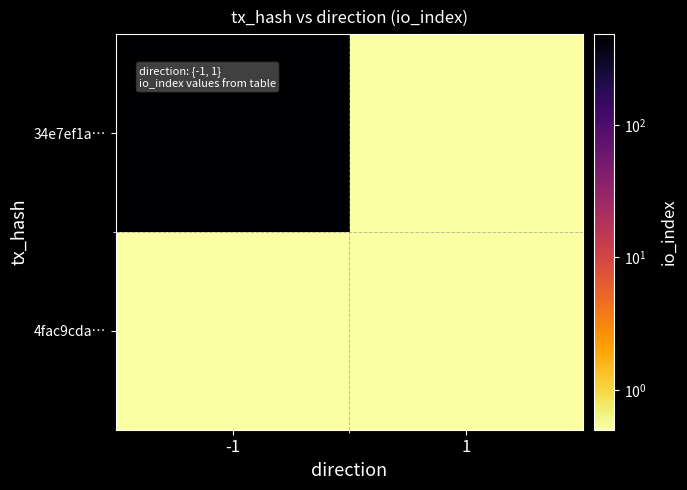

What is the total value across all series at -1?

486.0